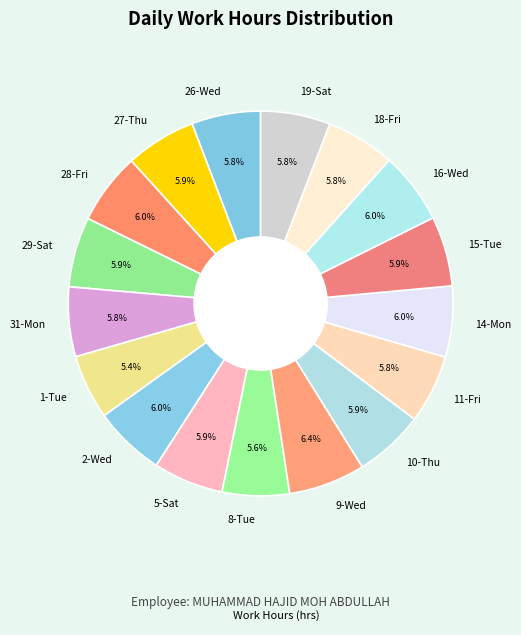

Combined, do 9-Wed and 31-Mon account for over 50%?

No